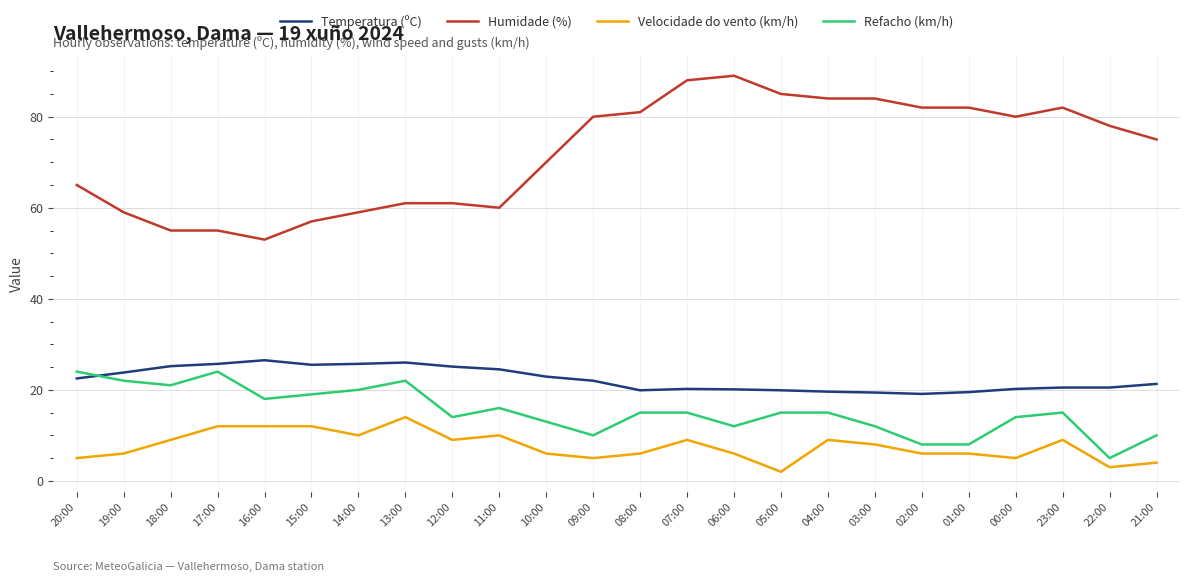

Which series has the widest spread of values?

Humidade (%)